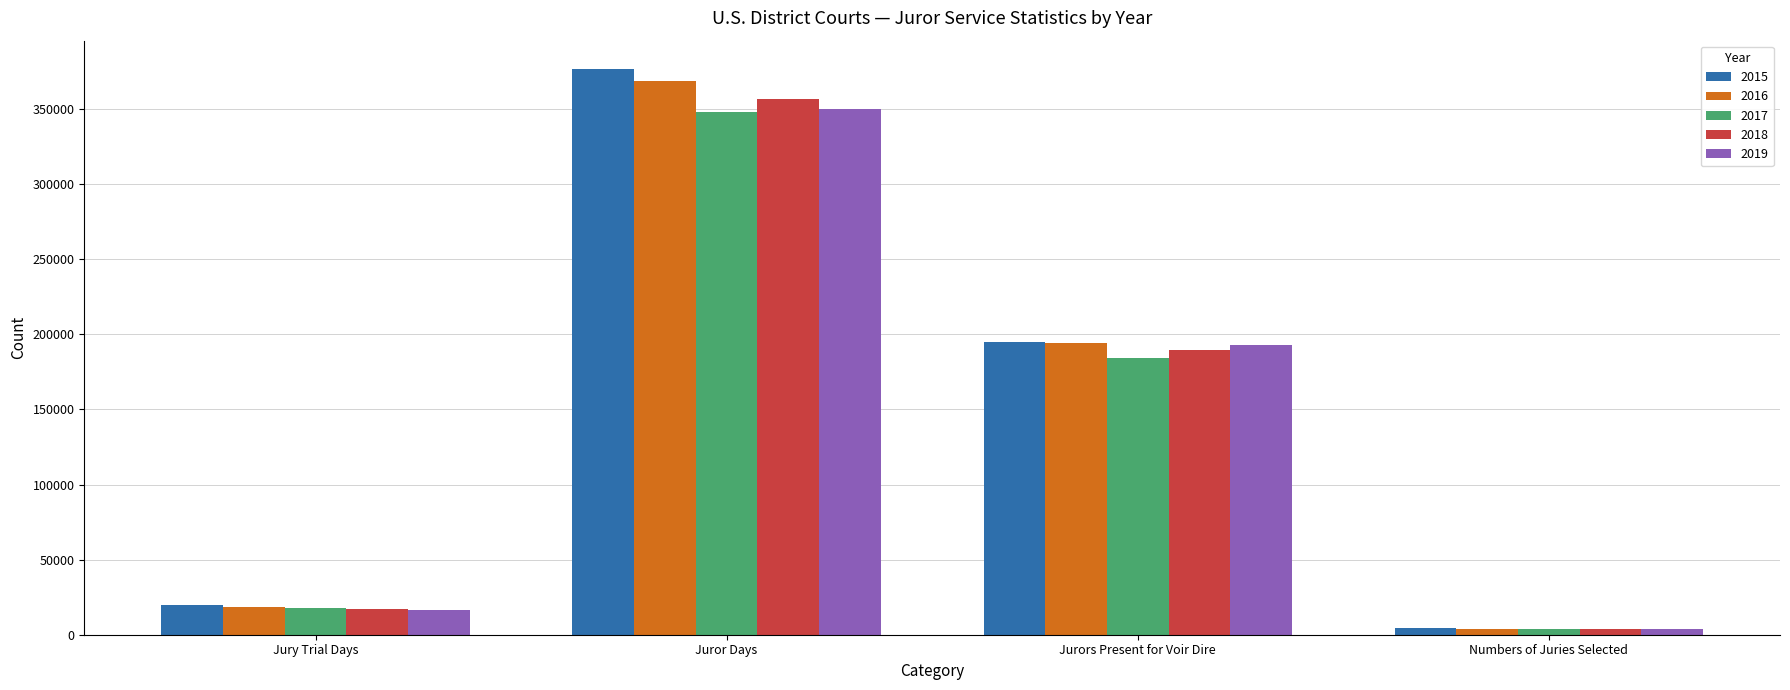

At which label does 2016 first exceed 194211?

Juror Days